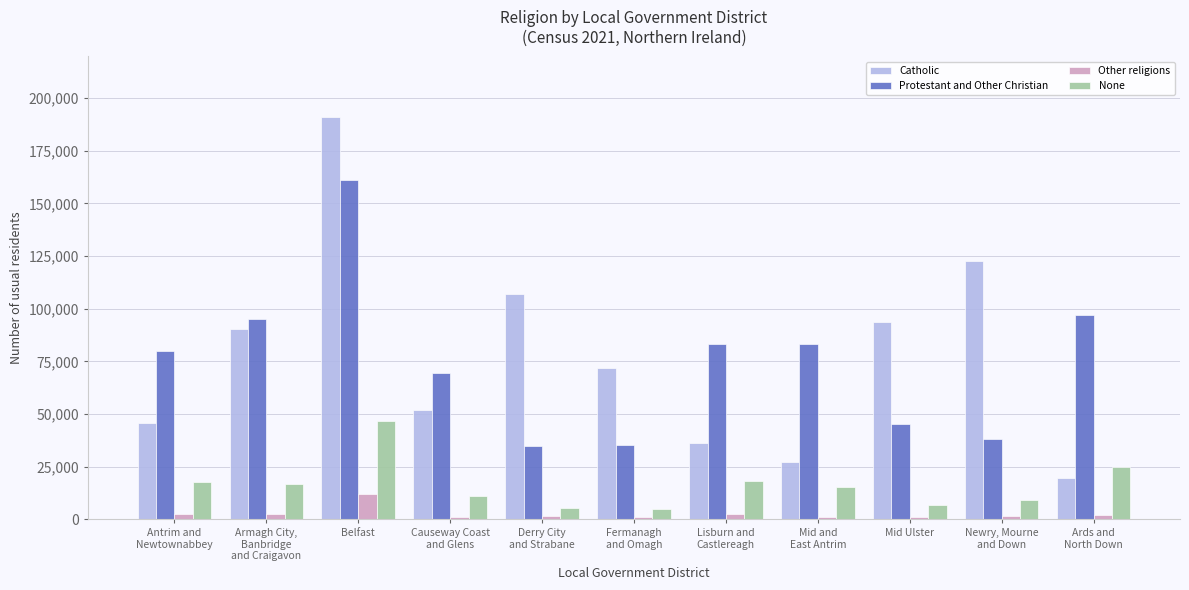

What is the approximate value of Other religions at Mid Ulster, to the nearest 50?

1050